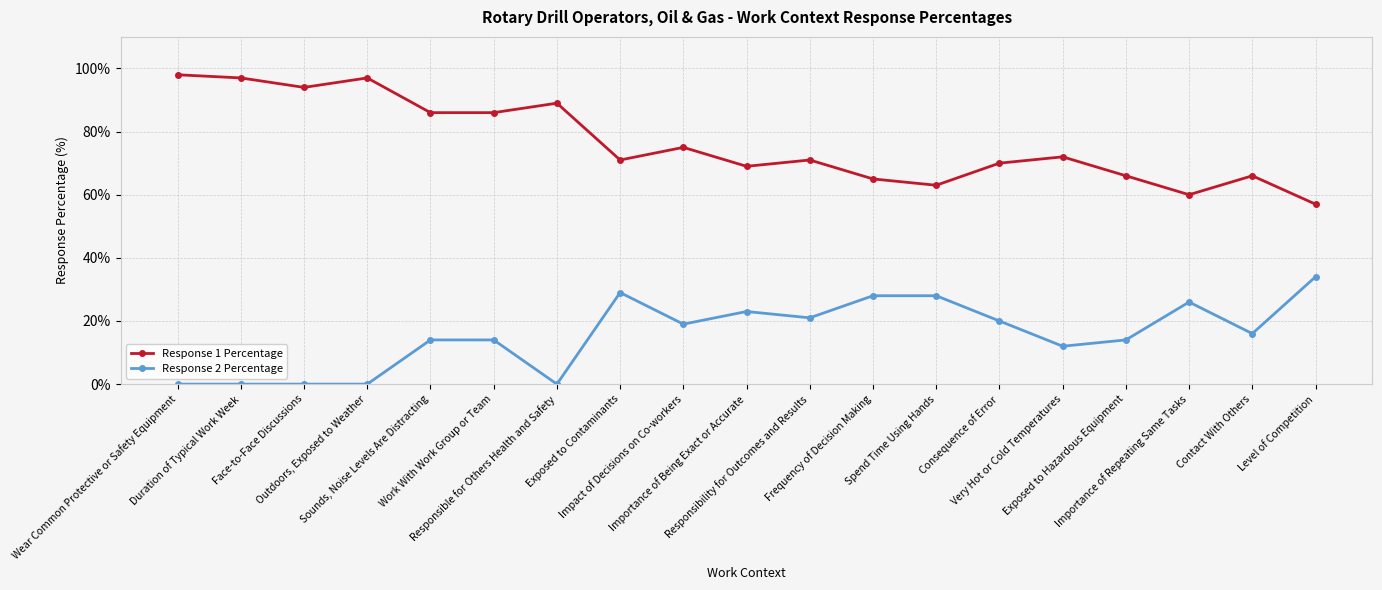

Reading right to left, list all the values displayed in this chart.

Response 1 Percentage: Level of Competition=57	Contact With Others=66	Importance of Repeating Same Tasks=60	Exposed to Hazardous Equipment=66	Very Hot or Cold Temperatures=72	Consequence of Error=70	Spend Time Using Hands=63	Frequency of Decision Making=65	Responsibility for Outcomes and Results=71	Importance of Being Exact or Accurate=69	Impact of Decisions on Co-workers=75	Exposed to Contaminants=71	Responsible for Others Health and Safety=89	Work With Work Group or Team=86	Sounds, Noise Levels Are Distracting=86	Outdoors, Exposed to Weather=97	Face-to-Face Discussions=94	Duration of Typical Work Week=97	Wear Common Protective or Safety Equipment=98
Response 2 Percentage: Level of Competition=34	Contact With Others=16	Importance of Repeating Same Tasks=26	Exposed to Hazardous Equipment=14	Very Hot or Cold Temperatures=12	Consequence of Error=20	Spend Time Using Hands=28	Frequency of Decision Making=28	Responsibility for Outcomes and Results=21	Importance of Being Exact or Accurate=23	Impact of Decisions on Co-workers=19	Exposed to Contaminants=29	Responsible for Others Health and Safety=0	Work With Work Group or Team=14	Sounds, Noise Levels Are Distracting=14	Outdoors, Exposed to Weather=0	Face-to-Face Discussions=0	Duration of Typical Work Week=0	Wear Common Protective or Safety Equipment=0